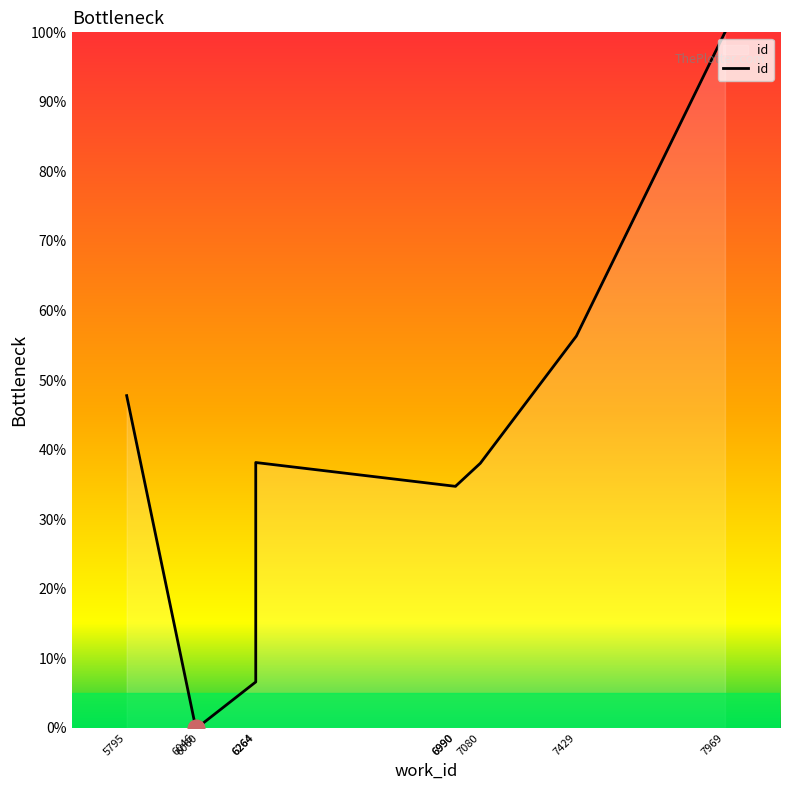

What is the average value?

35.7